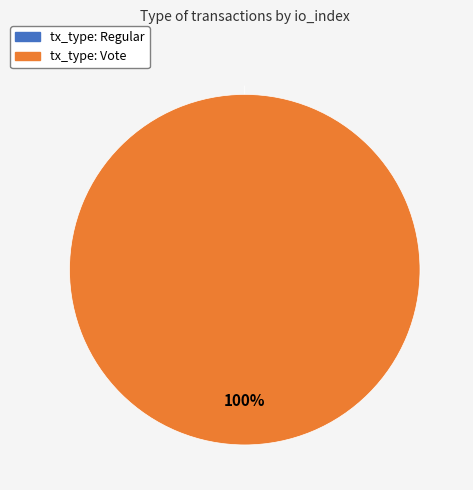

To the nearest percent, what is the difference between the tx_type: Vote and tx_type: Regular slice percentages?

100%